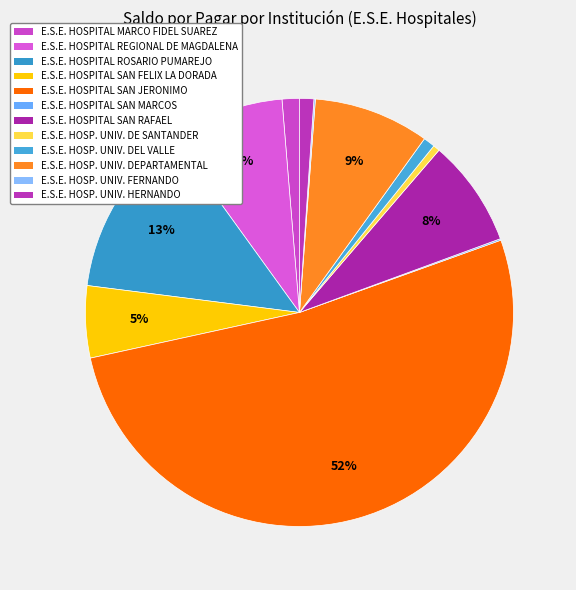

Rank the categories by value from highest to lowest.

E.S.E. HOSPITAL SAN JERONIMO, E.S.E. HOSPITAL ROSARIO PUMAREJO, E.S.E. HOSPITAL UNIVERSITARIO DEPARTAMENTAL, E.S.E. HOSPITAL REGIONAL DE MAGDALENA, E.S.E. HOSPITAL SAN RAFAEL, E.S.E. HOSPITAL SAN FELIX LA DORADA, E.S.E. HOSPITAL MARCO FIDEL SUAREZ, E.S.E. HOSPITAL UNIVERSITARIO HERNANDO, E.S.E. HOSPITAL UNIVERSITARIO DEL VALLE, E.S.E. HOSPITAL UNIVERSITARIO DE SANTANDER, E.S.E. HOSPITAL SAN MARCOS, E.S.E. HOSPITAL UNIVERSITARIO FERNANDO